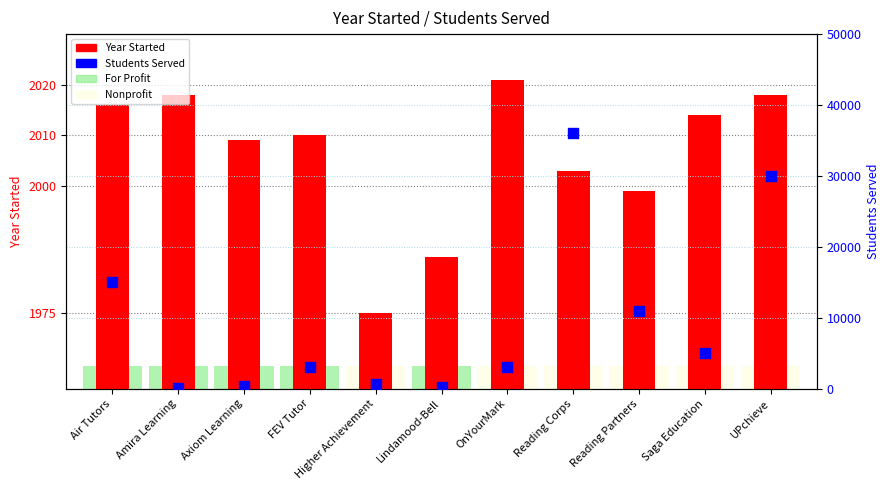

At how many categories does at least one series exceed 27056?

2